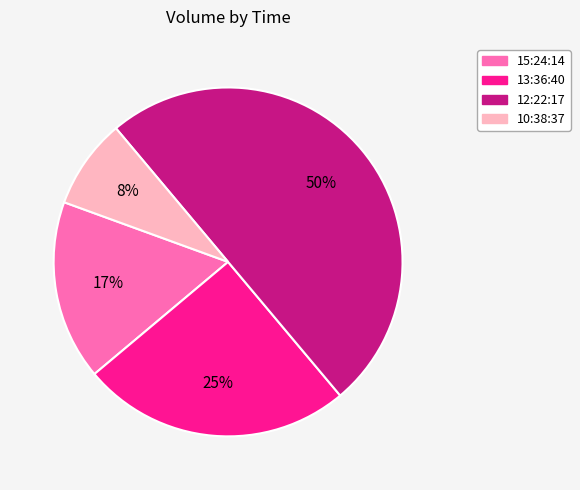

To the nearest percent, what is the combined percentage of 15:24:14 and 10:38:37?

25%